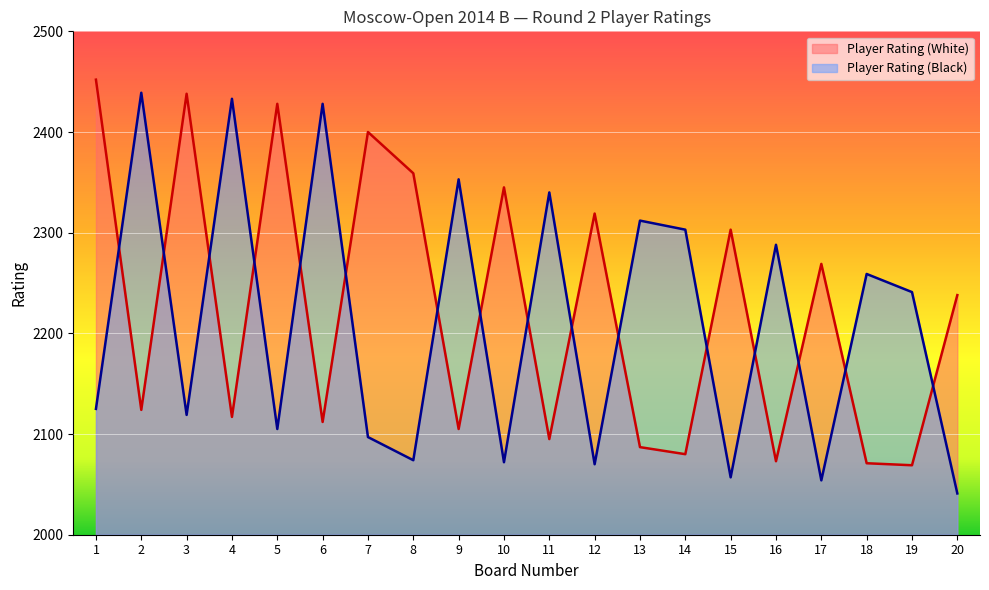

Which series has the largest total across all categories?

Player Rating (White)